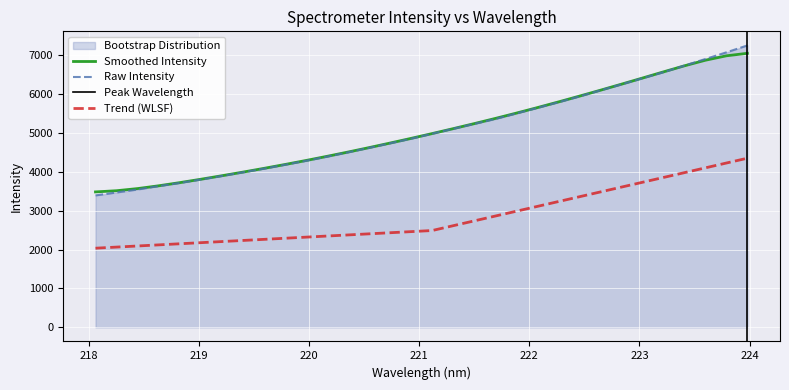

Rank the categories by value from highest to lowest.

223.9802, 223.7895, 223.5987, 223.408, 223.2172, 223.0264, 222.8355, 222.6447, 222.4538, 222.263, 222.0721, 221.8812, 221.6902, 221.4993, 221.3083, 221.1174, 220.9264, 220.7354, 220.5444, 220.3533, 220.1623, 219.9712, 219.7801, 219.589, 219.3979, 219.2067, 219.0156, 218.8244, 218.6332, 218.442, 218.2508, 218.0596